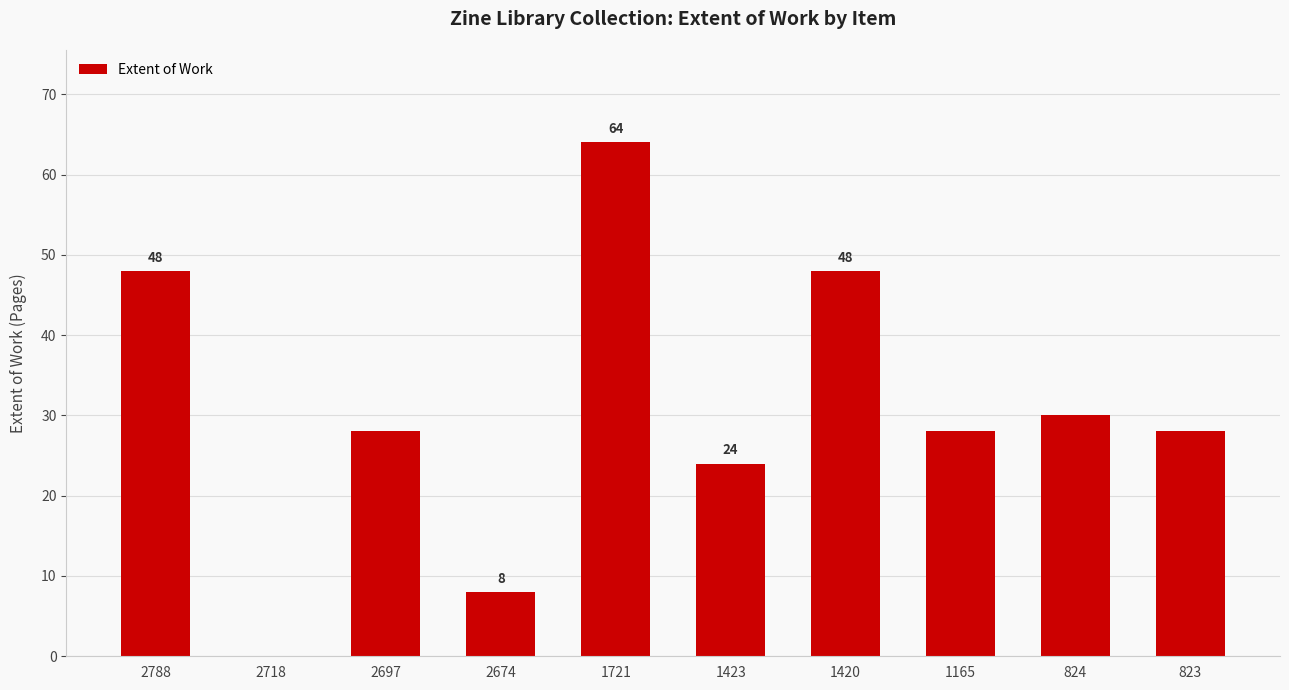

The value at 823 is 8. True or false?

False